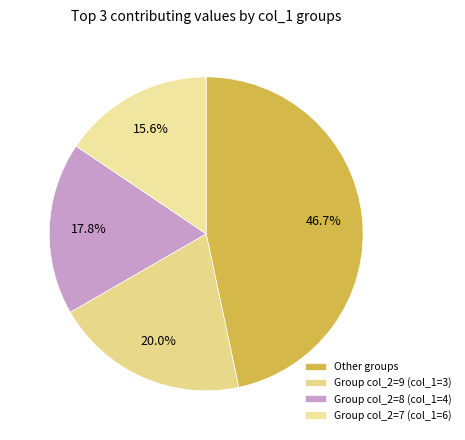

Rank the categories by value from highest to lowest.

Other groups, Group col_2=9 (col_1=3), Group col_2=8 (col_1=4), Group col_2=7 (col_1=6)